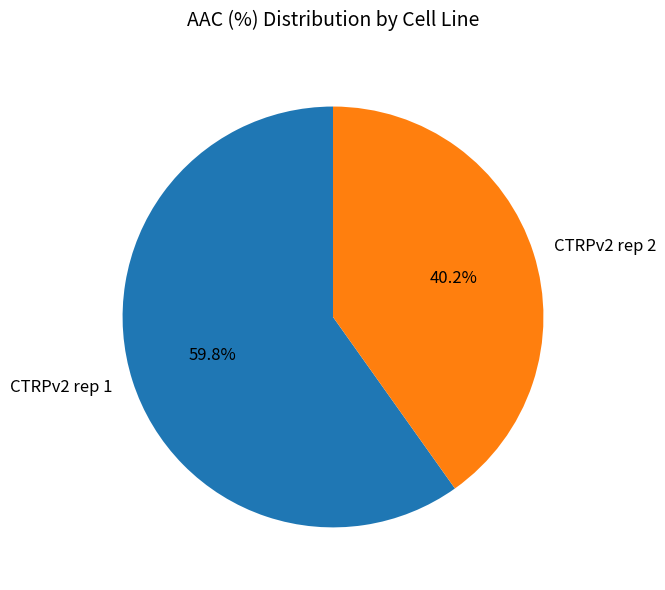

Between CTRPv2 rep 1 and CTRPv2 rep 2, which is larger?

CTRPv2 rep 1